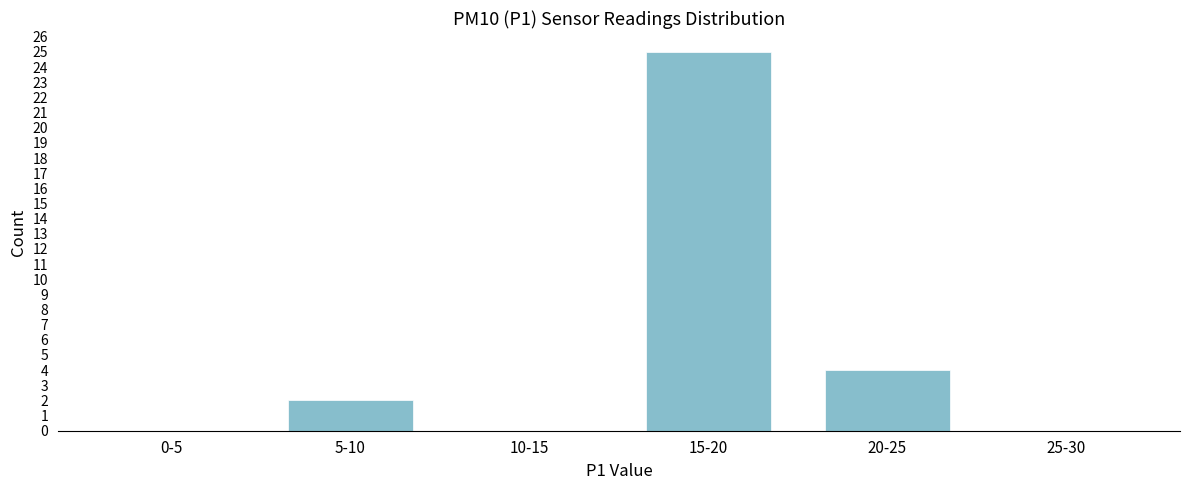

Reading right to left, what are all the values shown in this chart?

25-30=0	20-25=4	15-20=25	10-15=0	5-10=2	0-5=0